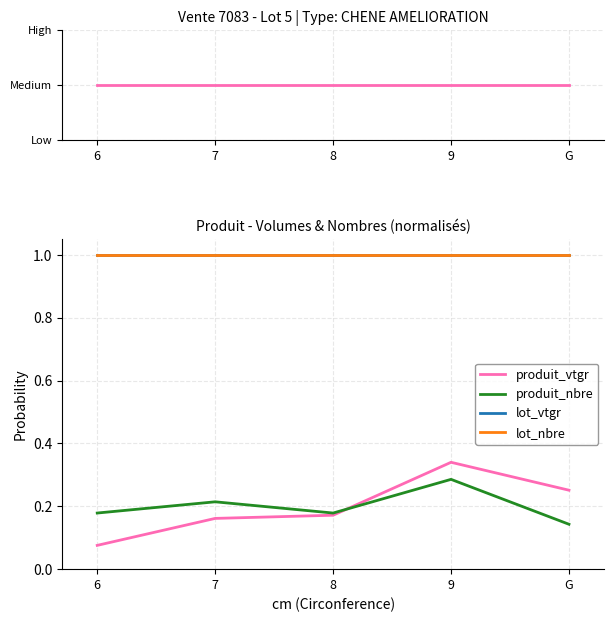

How many series are shown in this chart?

4